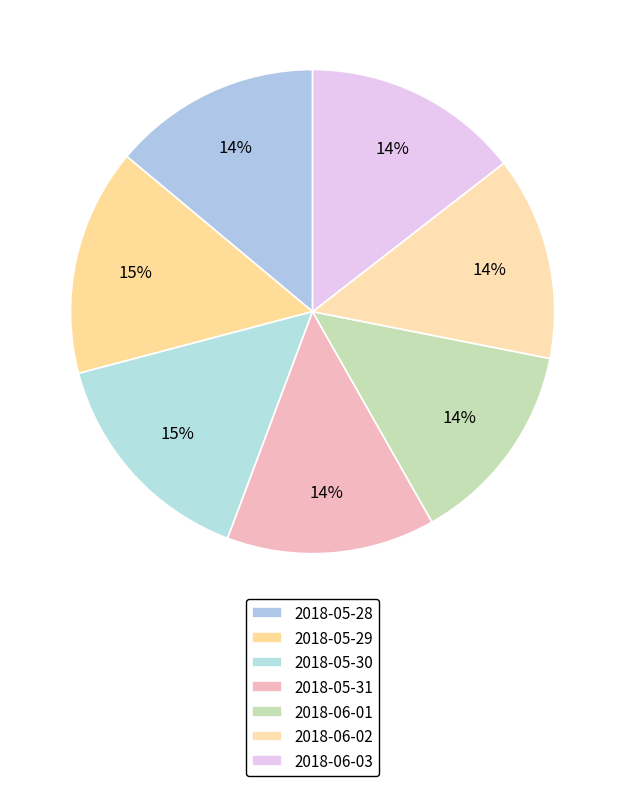

To the nearest percent, what is the combined percentage of 2018-05-29 and 2018-05-31?

29%